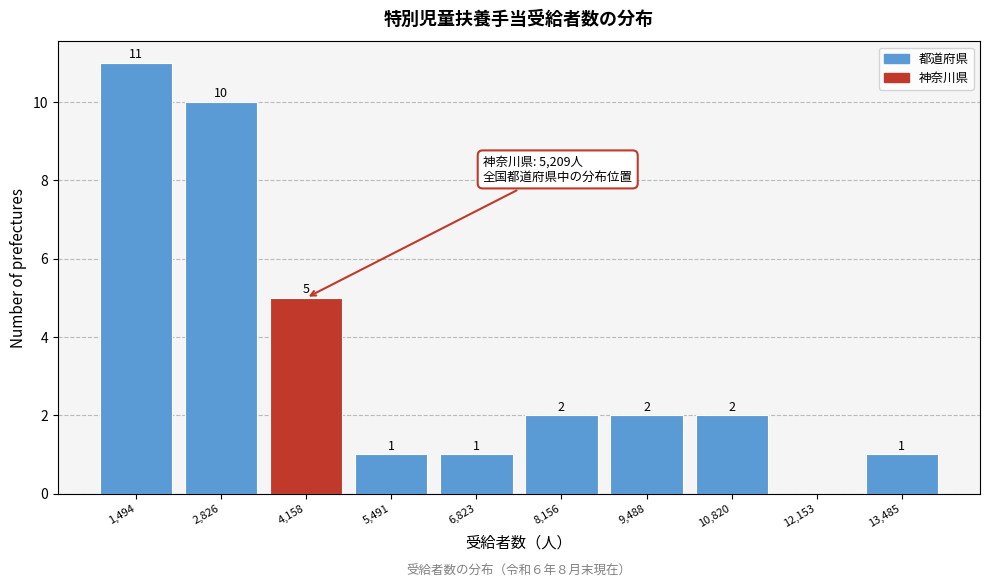

Reading left to right, what are all the values shown in this chart?

1,494=11	2,826=10	4,158=5	5,491=1	6,823=1	8,156=2	9,488=2	10,820=2	12,153=0	13,485=1